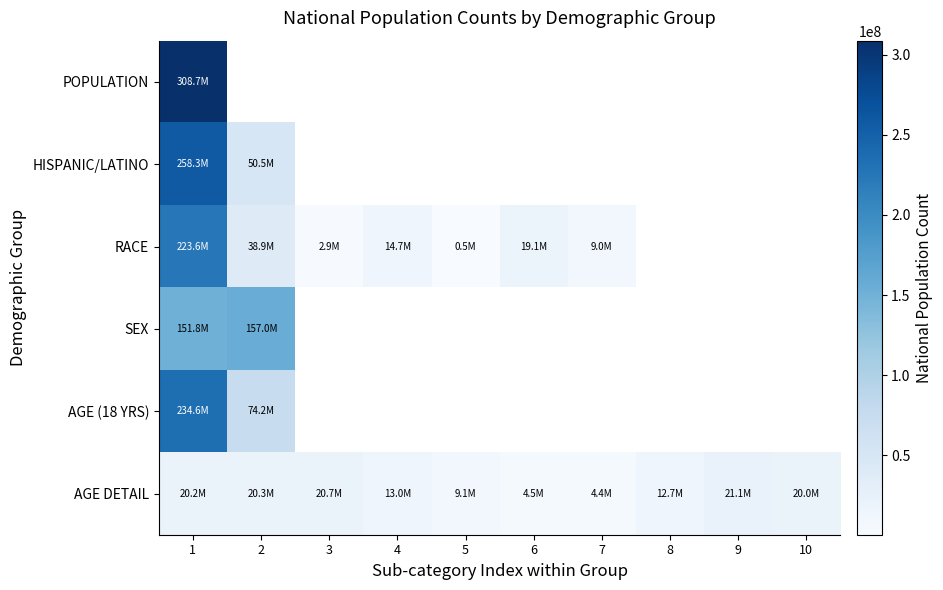

Where does the RACE series first go above 38929319?

1